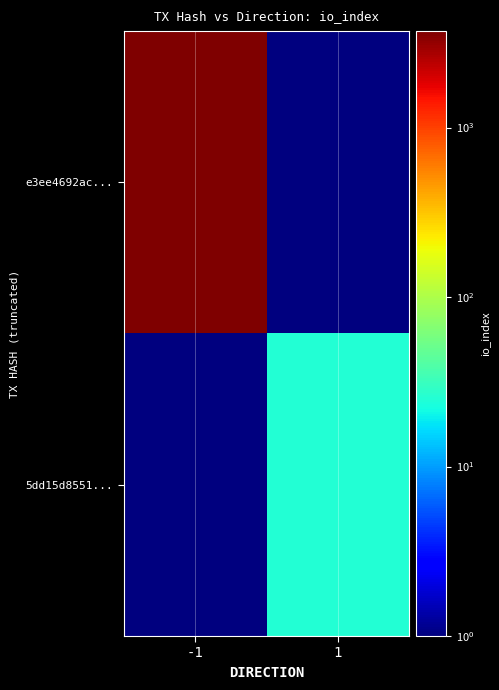

Reading left to right, extract all data points from this chart.

e3ee4692ac...: -1=3705.0	1=0.1
5dd15d8551...: -1=0.1	1=25.0